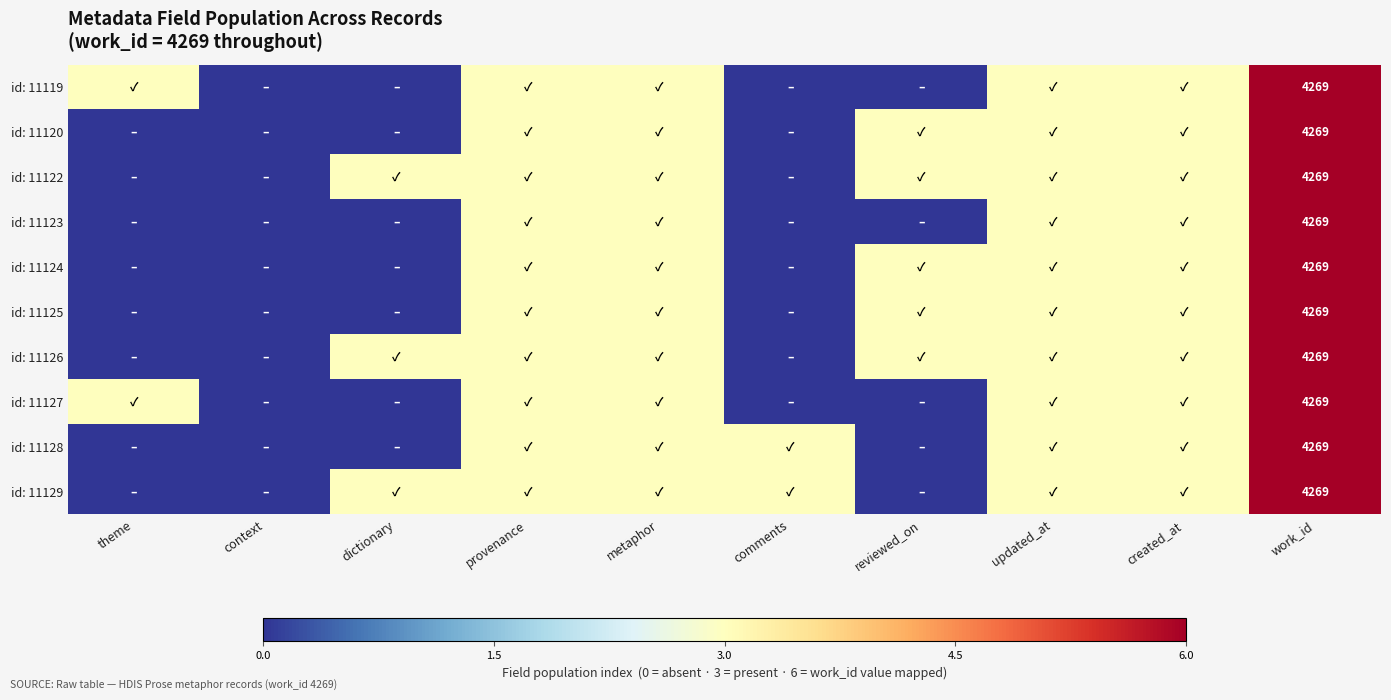

Is it true that id: 11129 equals 6463 at work_id?

False